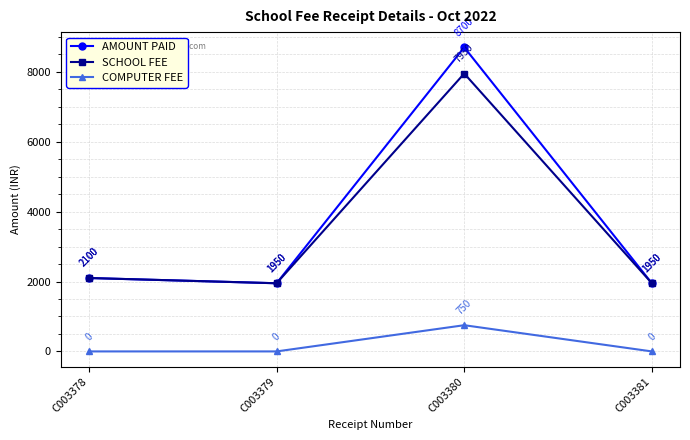

At how many categories does at least one series exceed 6995?

1